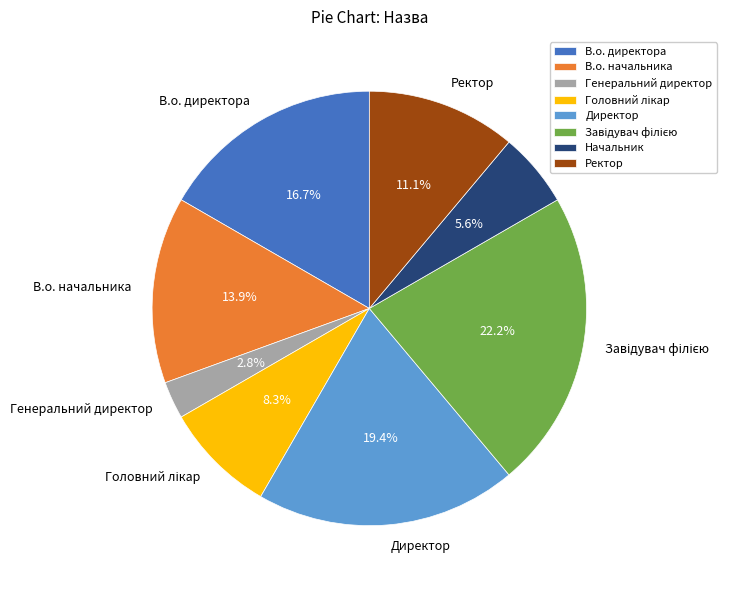

Is there a majority slice in this chart?

No